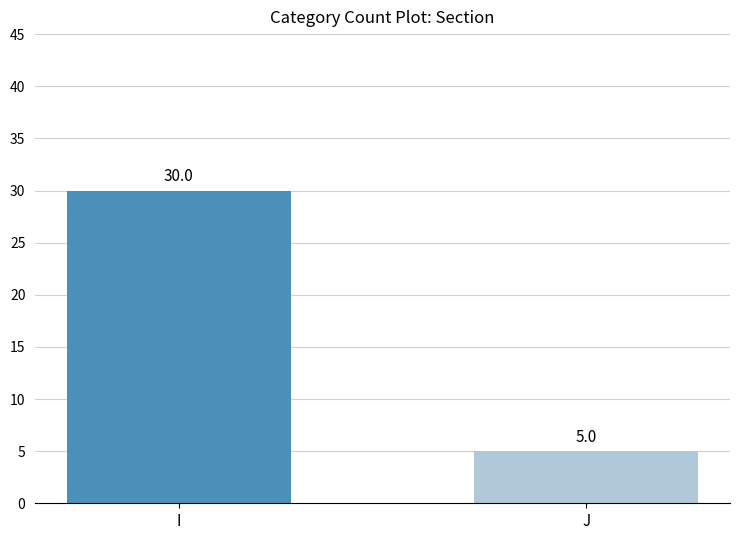

Count the values in the range 5 to 30.

2